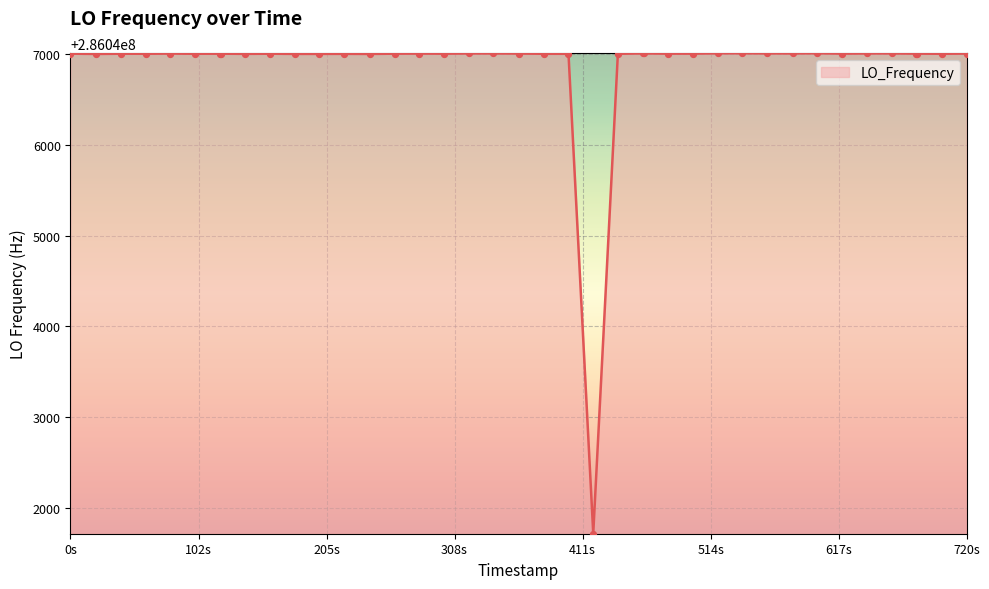

What is the difference between the maximum and minimum values?

5281.4